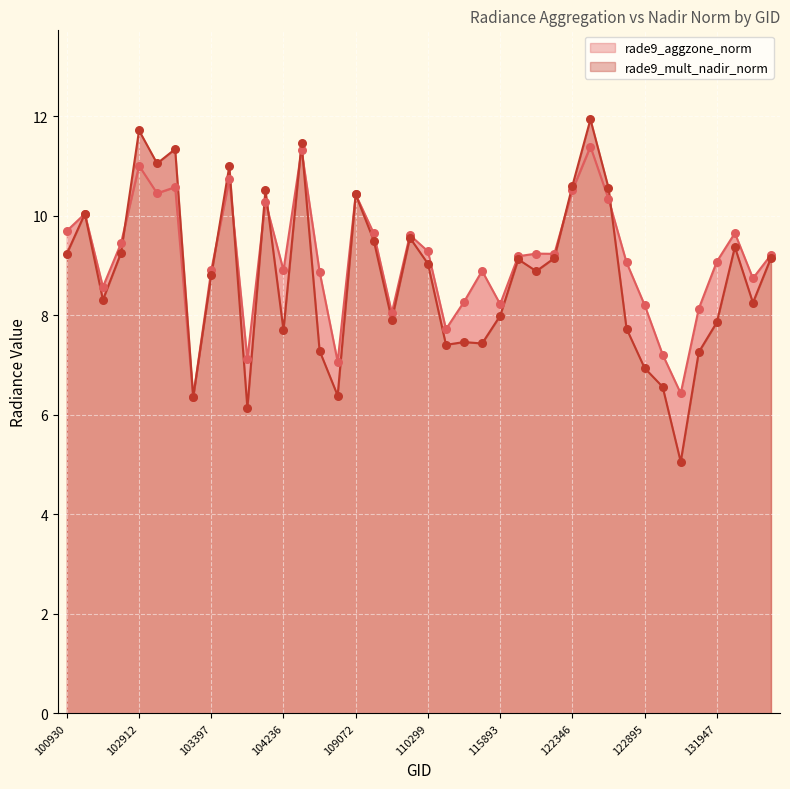

What are all the series names shown in the legend?

rade9_aggzone_norm, rade9_mult_nadir_norm